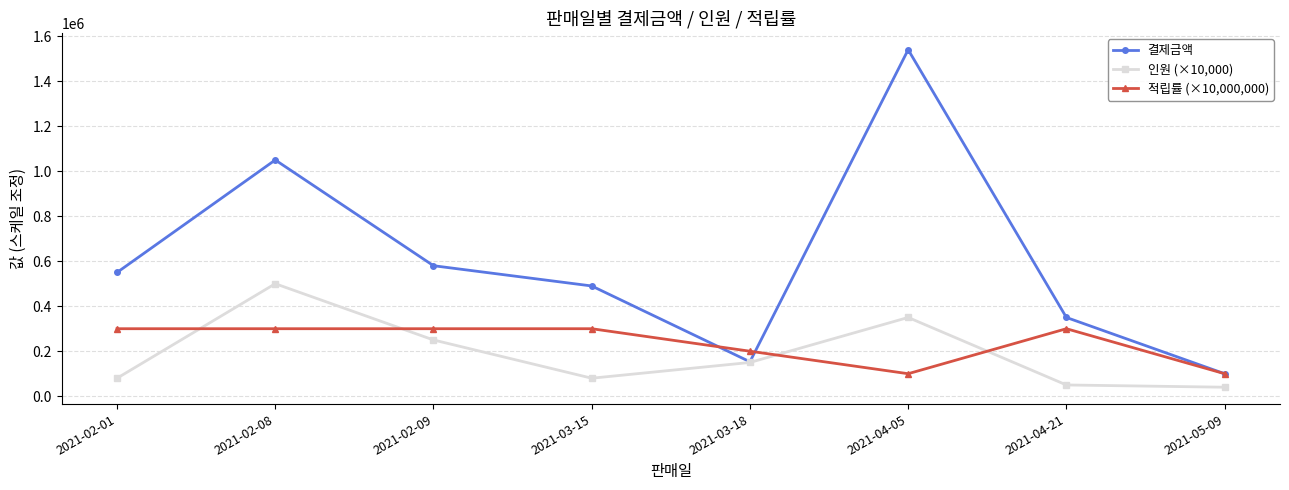

Is this an area chart (filled region under the line)?

No